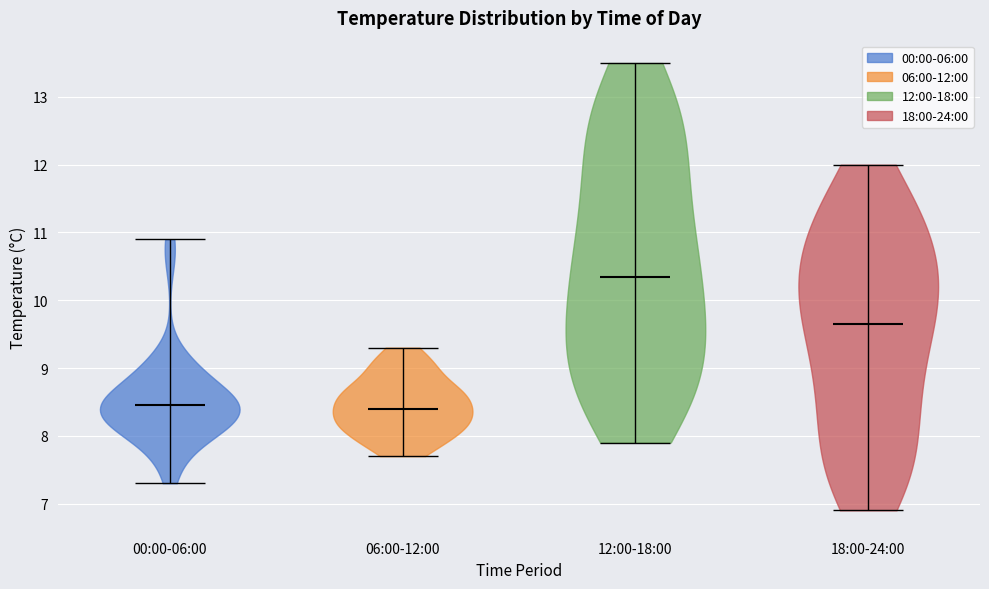

Reading left to right, read every violin against the y-axis: where its median line is, and the lowest and highest points it reaches. The values are not printed on the chart, so give them approximately, as read against the axis.

00:00-06:00: median line 8.5, lowest point 7.3, highest point 10.9
06:00-12:00: median line 8.4, lowest point 7.7, highest point 9.3
12:00-18:00: median line 10.4, lowest point 7.9, highest point 13.5
18:00-24:00: median line 9.7, lowest point 6.9, highest point 12.0